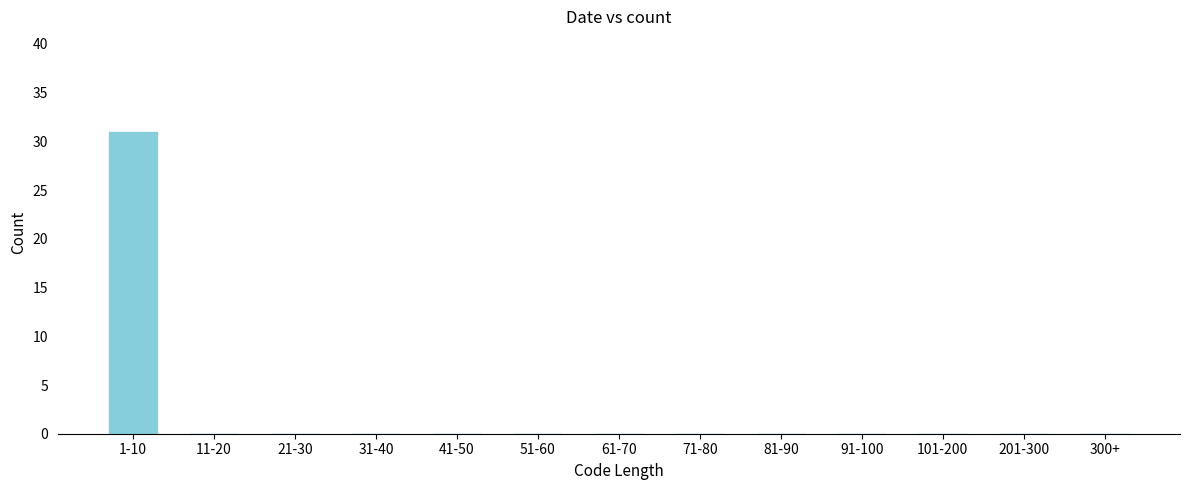

Reading left to right, extract all data points from this chart.

1-10=31	11-20=0	21-30=0	31-40=0	41-50=0	51-60=0	61-70=0	71-80=0	81-90=0	91-100=0	101-200=0	201-300=0	300+=0